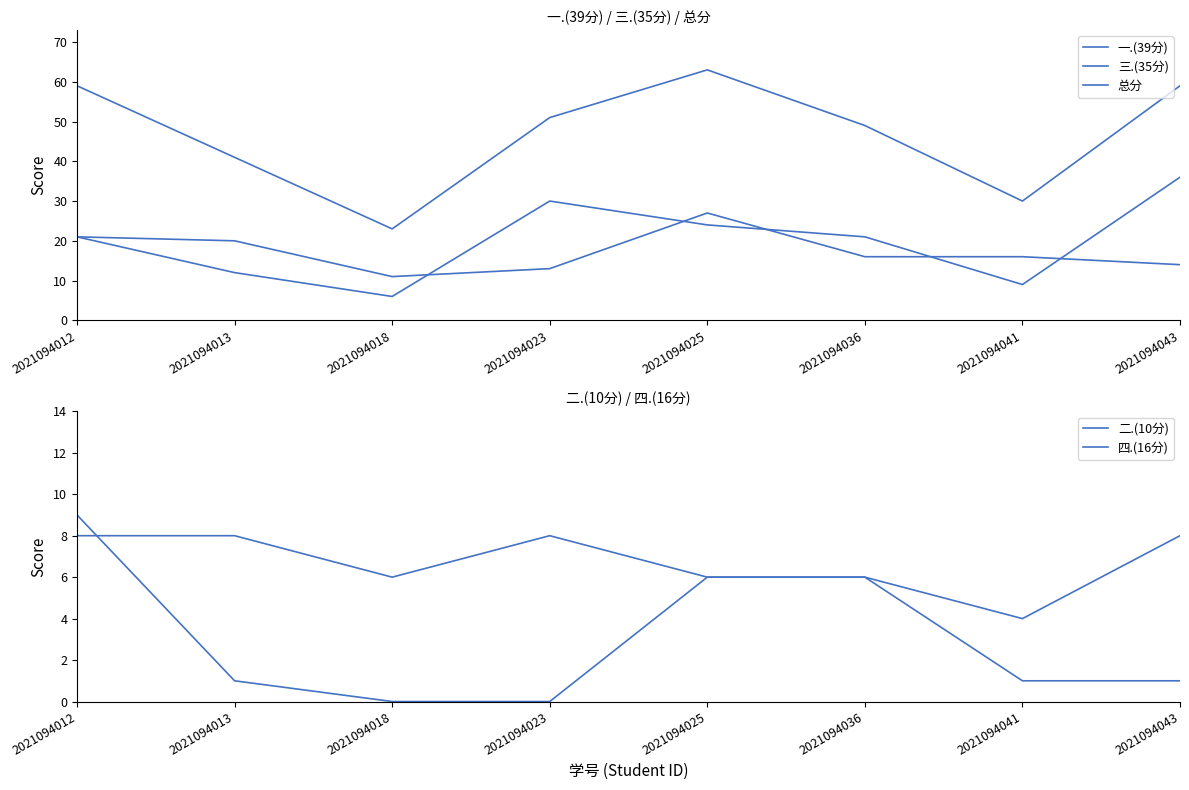

List the series in order of their peak value, highest first.

总分, 一.(39分), 三.(35分), 四.(16分), 二.(10分)